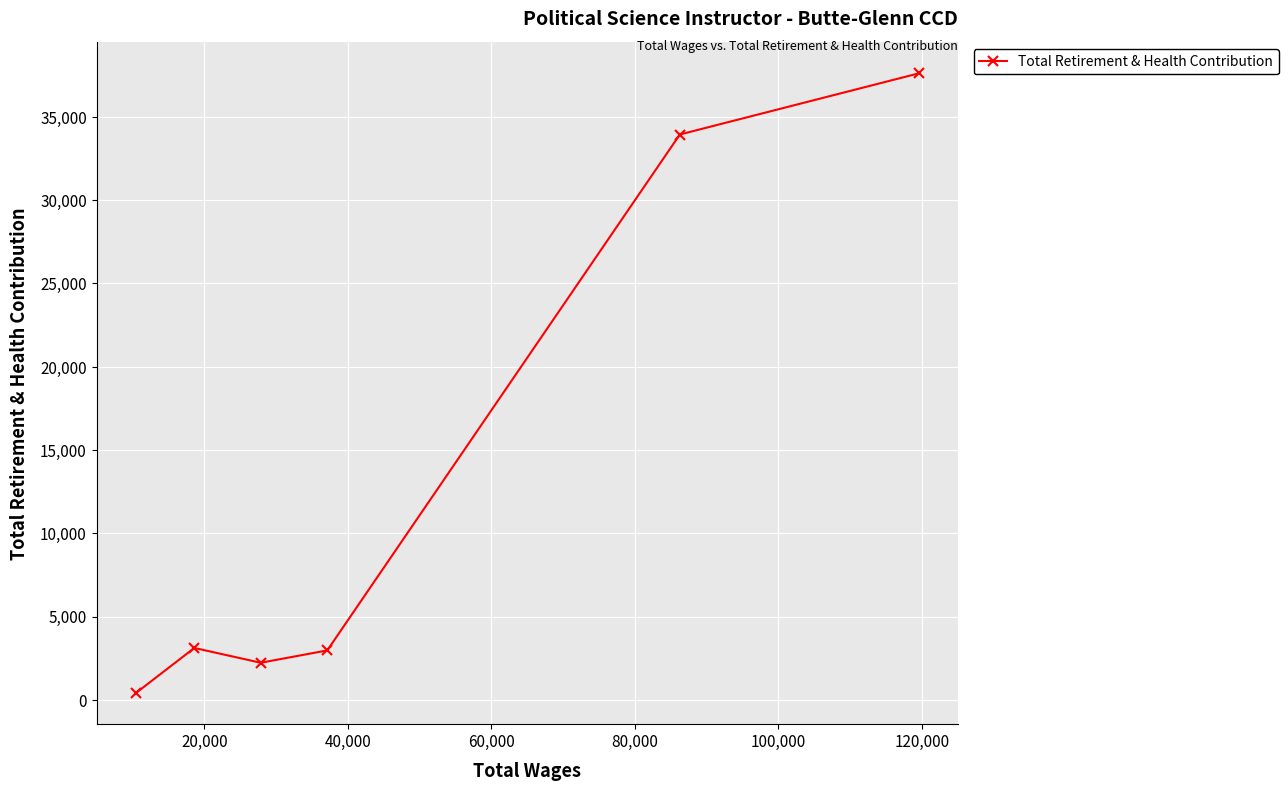

How many lines are shown in the chart?

1